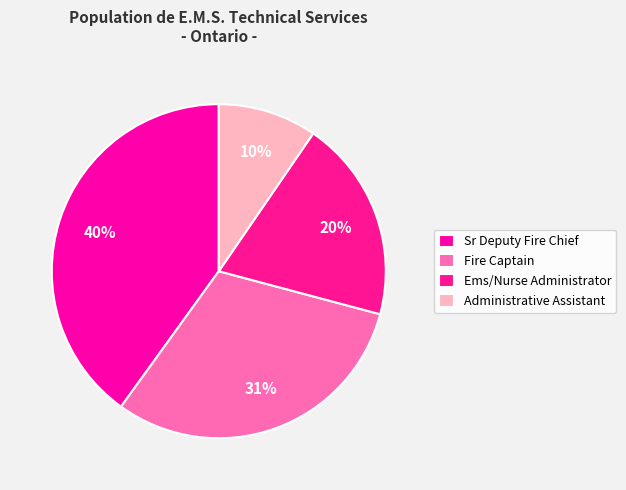

To the nearest percent, what is the difference between the largest and smallest slice percentages?

30%